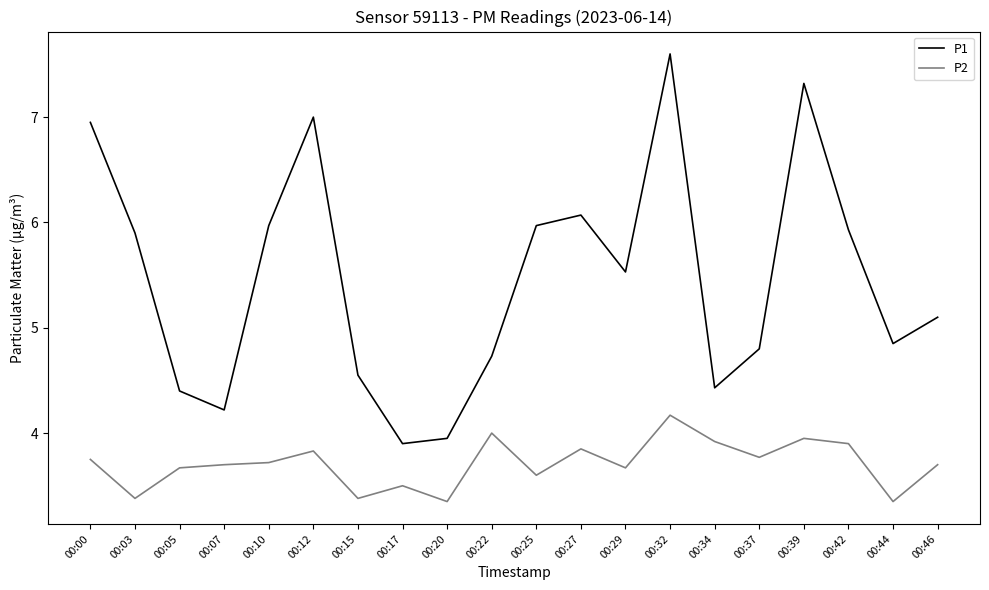

True or false: P1 and P2 intersect in this chart.

False